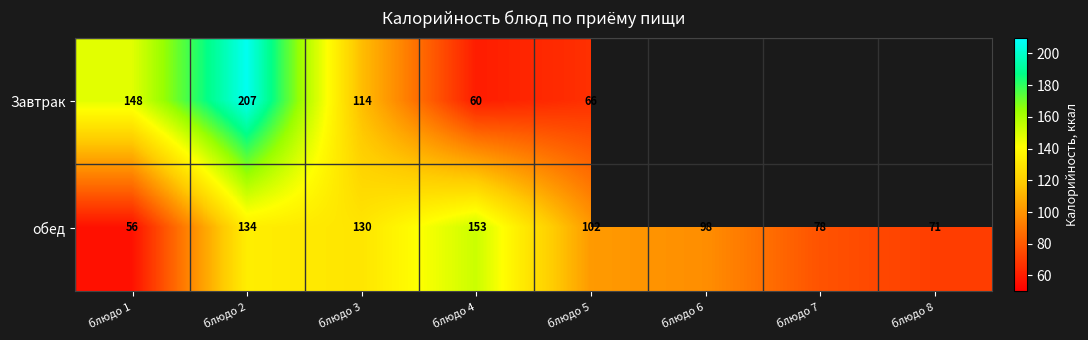

Rank the categories by обед value from lowest to highest.

блюдо 1, блюдо 8, блюдо 7, блюдо 6, блюдо 5, блюдо 3, блюдо 2, блюдо 4